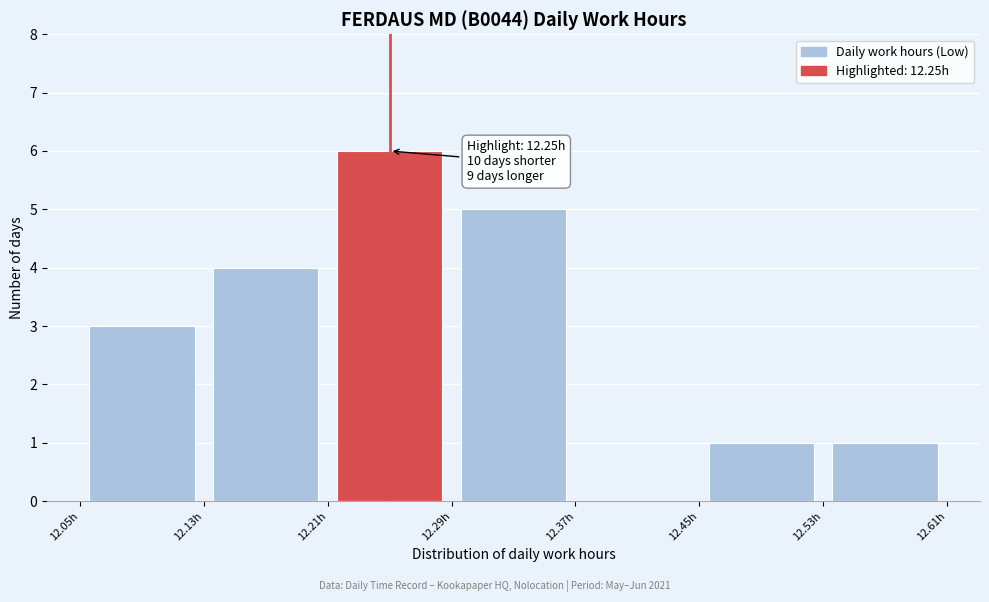

Which range on the x-axis has the tallest bar?

12.21 to 12.29